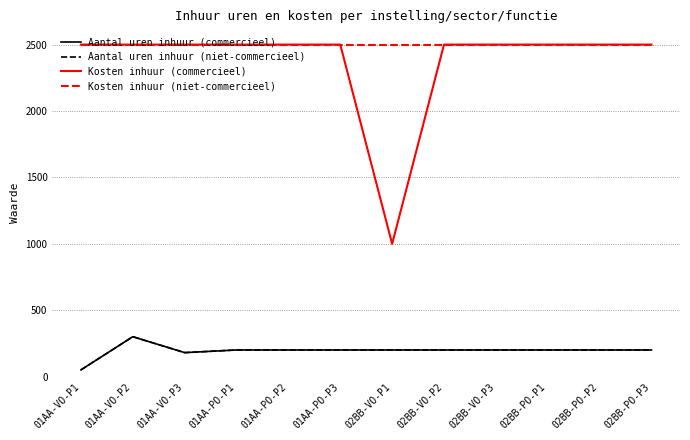

What is the label of the 7th point from the right?

01AA-PO-P3